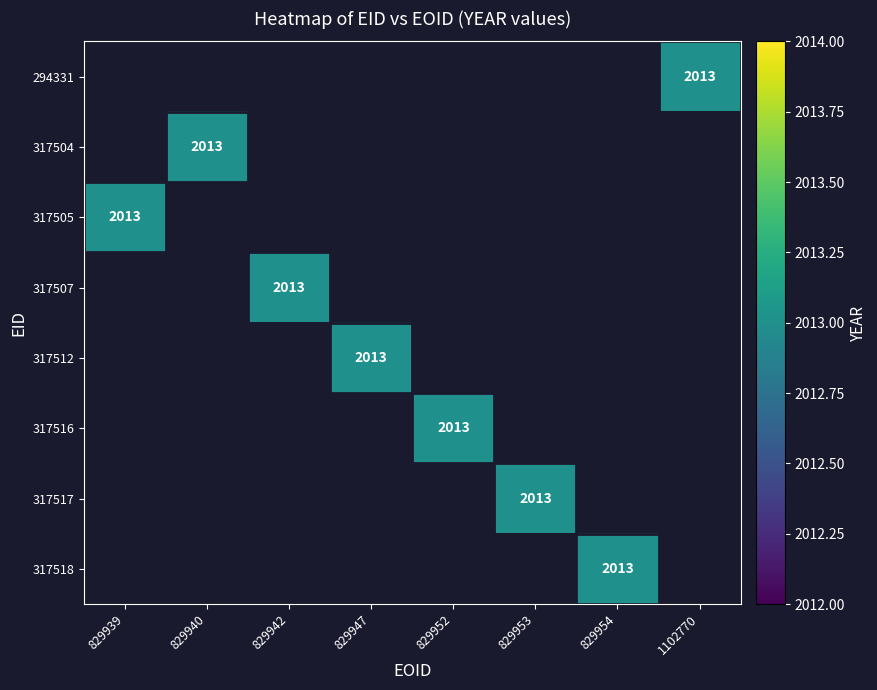

Which series has the largest range (max minus min)?

317505